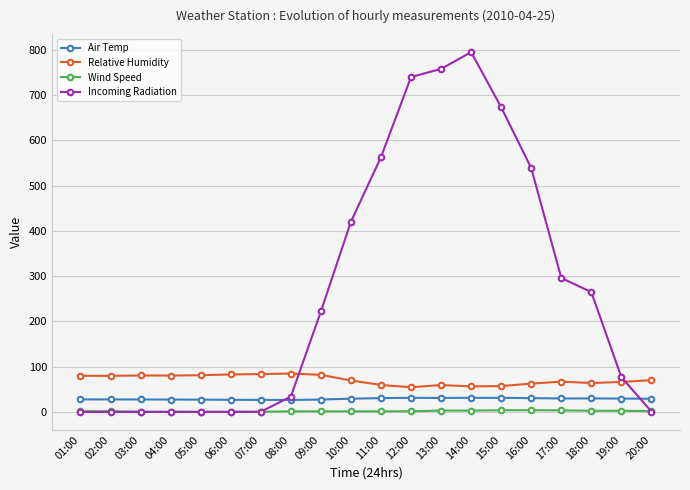

Which label corresponds to the largest value in the chart?

14:00